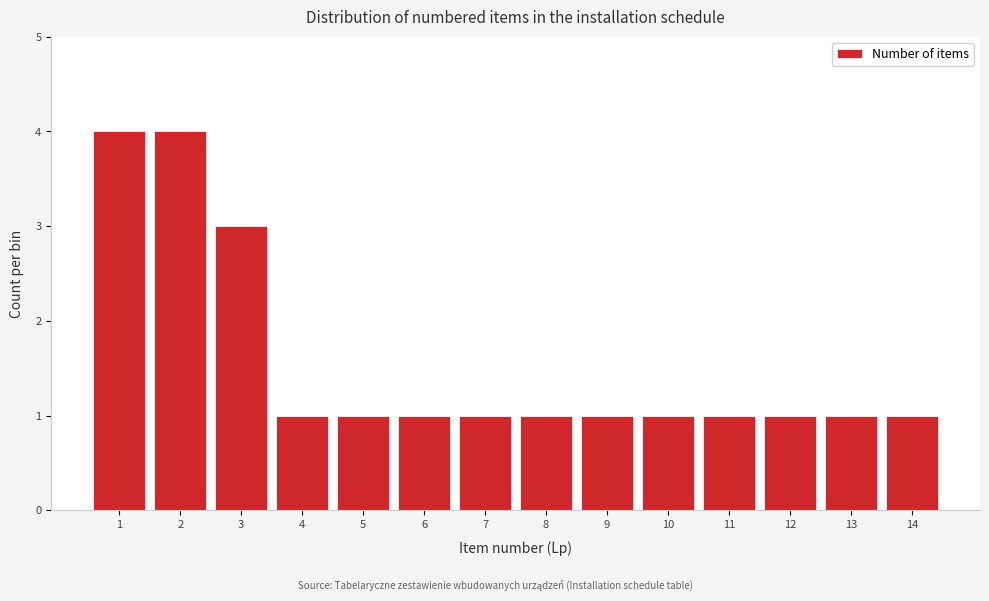

Reading left to right, list every bar in this chart as the range it spans on the x-axis followed by its height. The values are not printed on the chart, so give them approximately, as read against the axis.

0.5 to 1.5: 4
1.5 to 2.5: 4
2.5 to 3.5: 3
3.5 to 4.5: 1
4.5 to 5.5: 1
5.5 to 6.5: 1
6.5 to 7.5: 1
7.5 to 8.5: 1
8.5 to 9.5: 1
9.5 to 10.5: 1
10.5 to 11.5: 1
11.5 to 12.5: 1
12.5 to 13.5: 1
13.5 to 14.5: 1